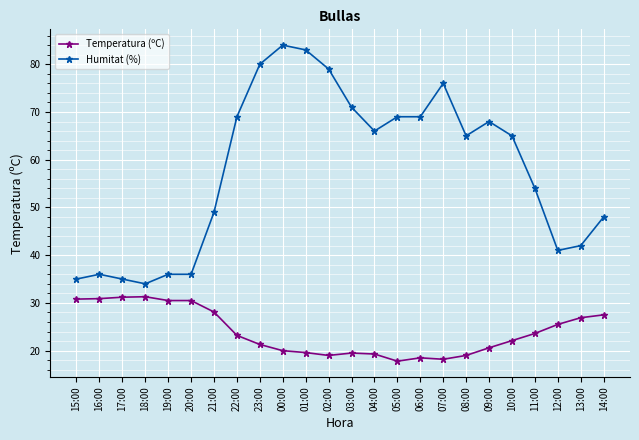

True or false: Temperatura (ºC) has a value of 19.0 at 08:00.

True